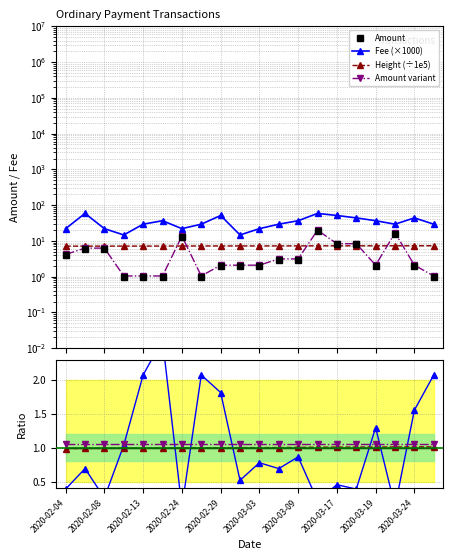

True or false: Fee and Amount intersect in this chart.

False